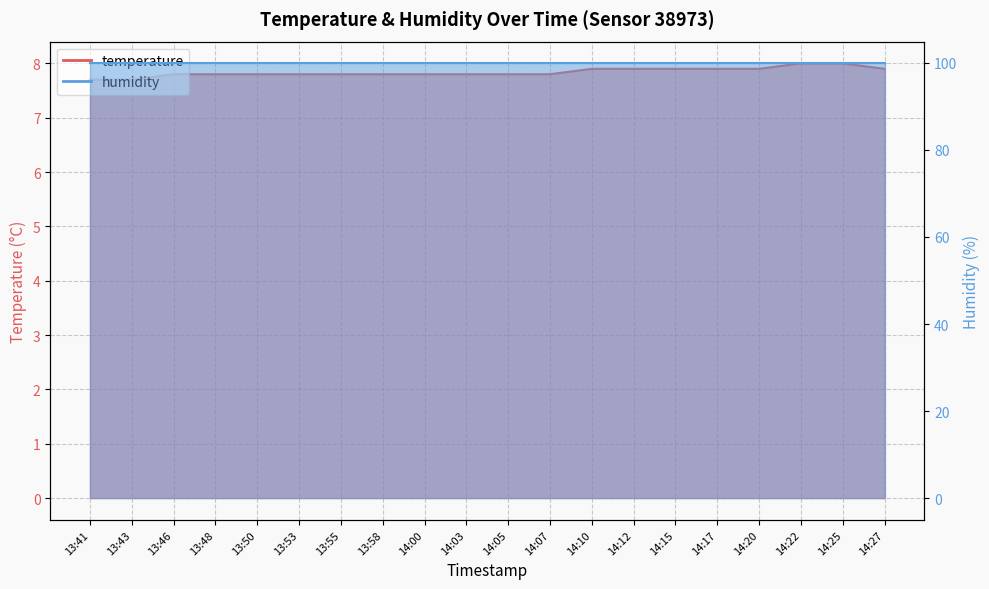

Rank the categories by value from highest to lowest.

14:22, 14:25, 14:10, 14:12, 14:15, 14:17, 14:20, 14:27, 13:46, 13:48, 13:50, 13:53, 13:55, 13:58, 14:00, 14:03, 14:05, 14:07, 13:41, 13:43